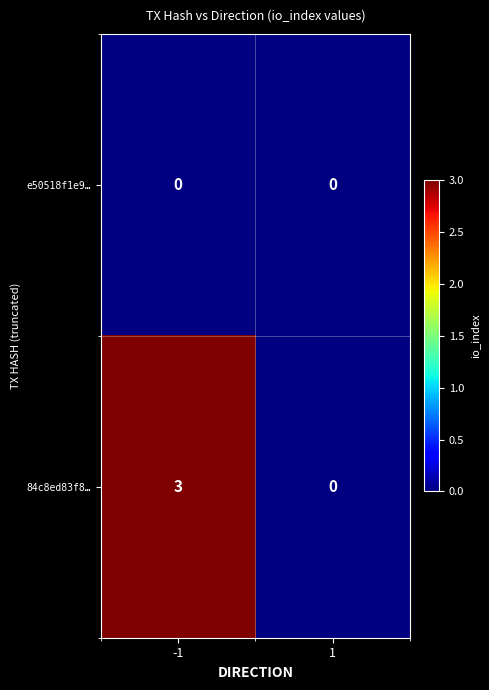

What is the greatest value displayed?

3.0